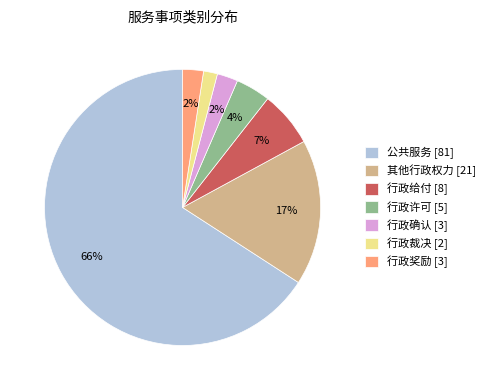

How many slices are in this pie chart?

7